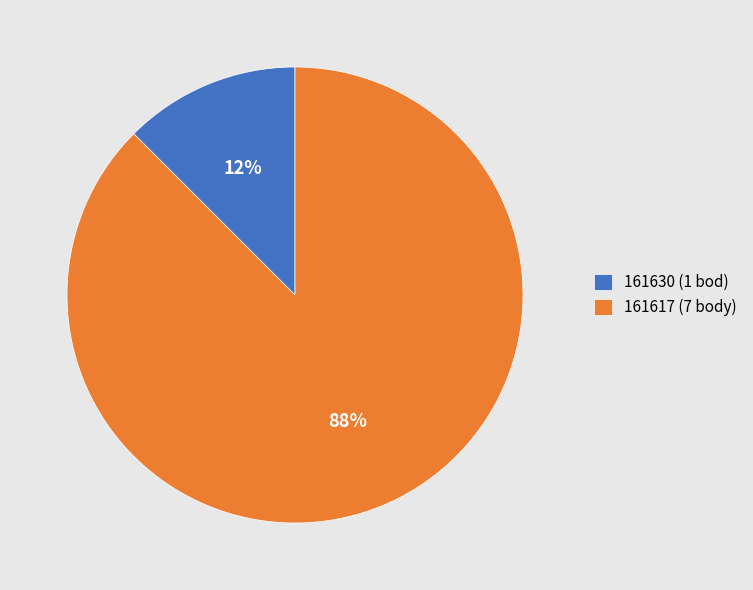

To the nearest percent, what is the average slice percentage?

50%